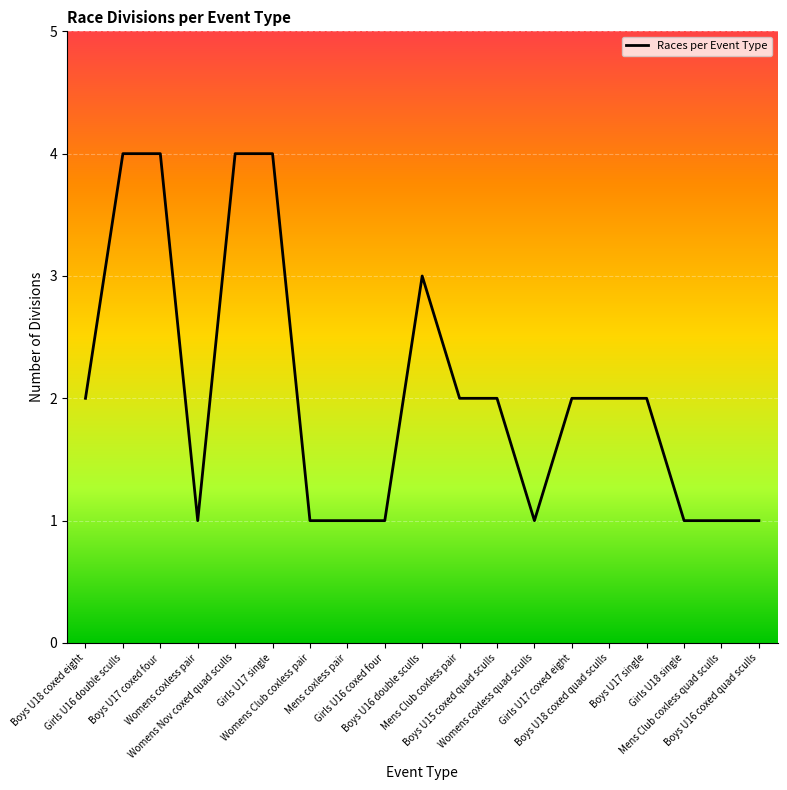

How many distinct data groups are displayed?

1